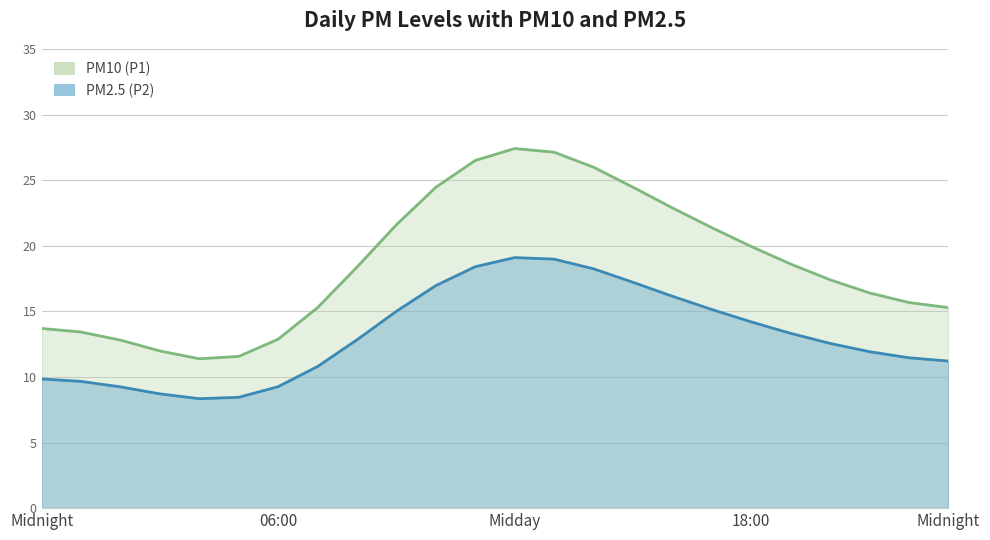

At which label is PM2.5 (P2) closest to 13?

08:00